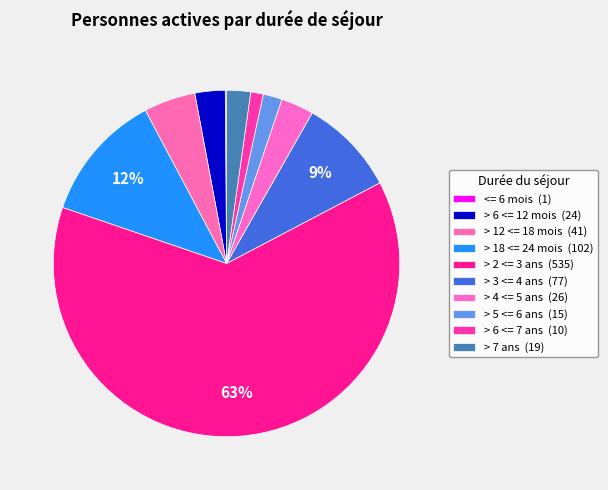

Which category has the smallest portion of the pie?

<= 6 mois